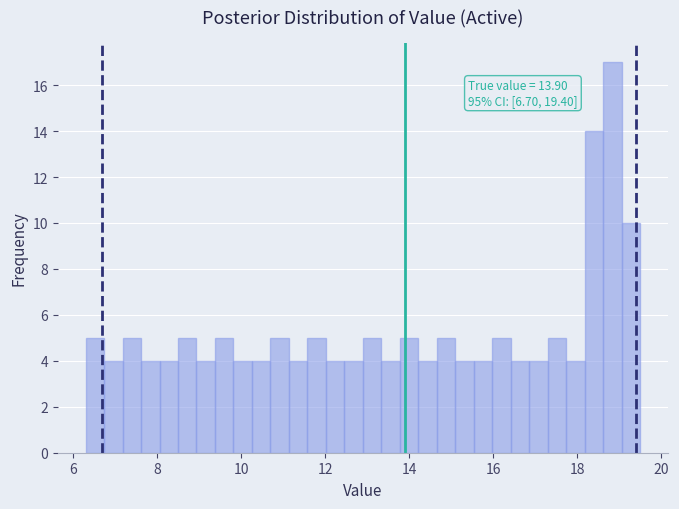

Around what value on the x-axis is the tallest bar? Give the approximate position of its centre, as read against the axis.

18.8